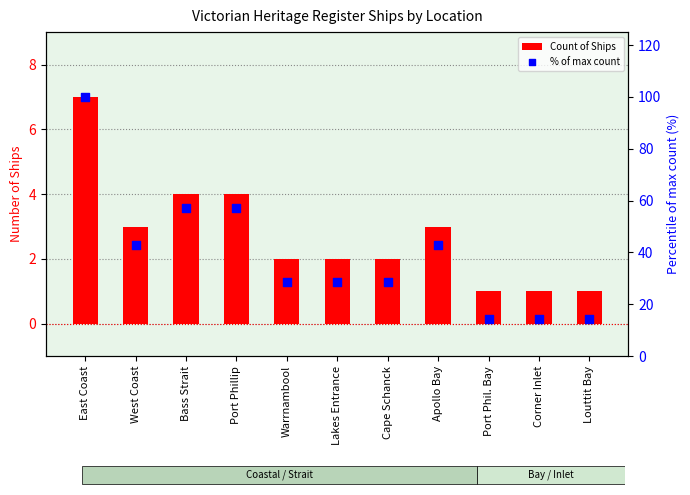

Which series has the widest spread of Y values?

% of max count